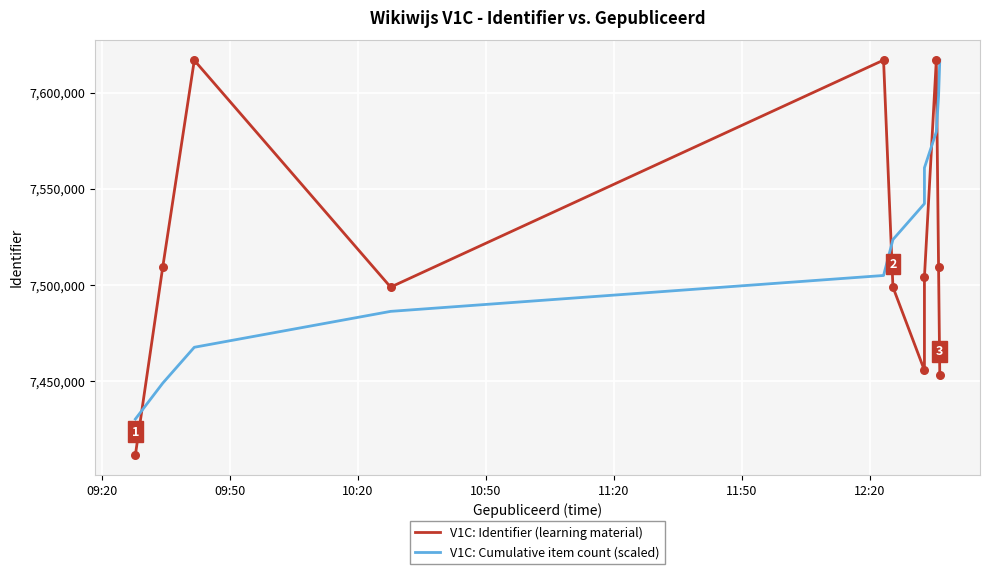

Which series has the widest spread of Y values?

V1C: Identifier (learning material)